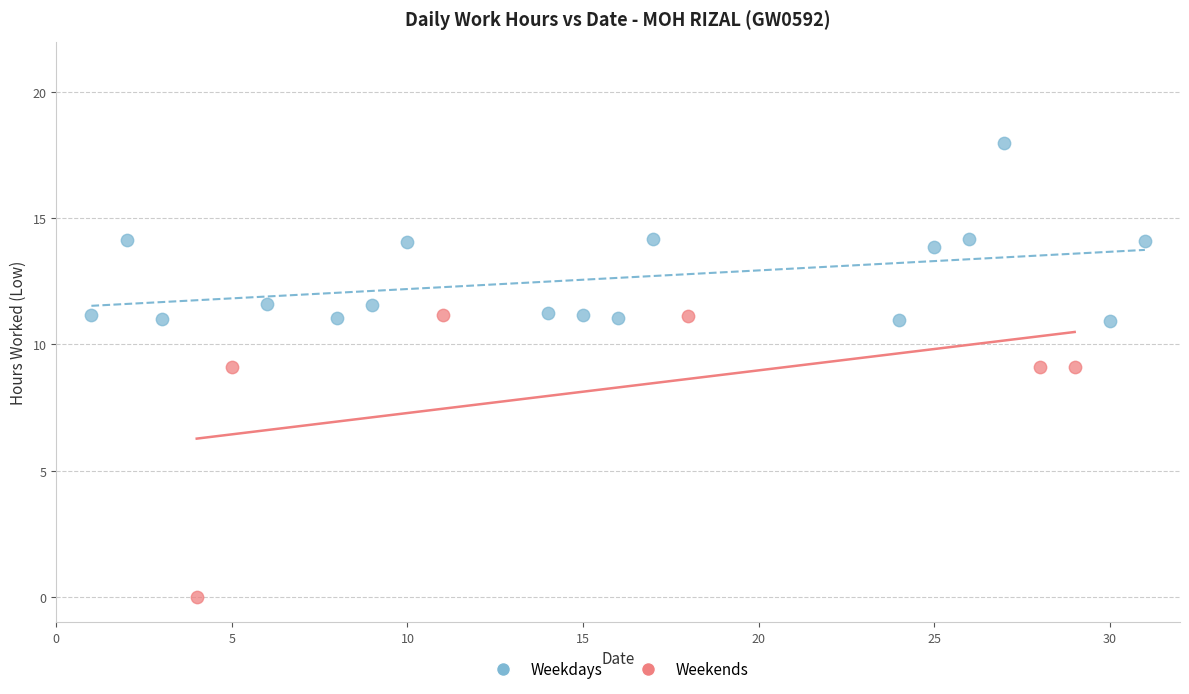

What are all the series names shown in the legend?

Weekdays, Weekends